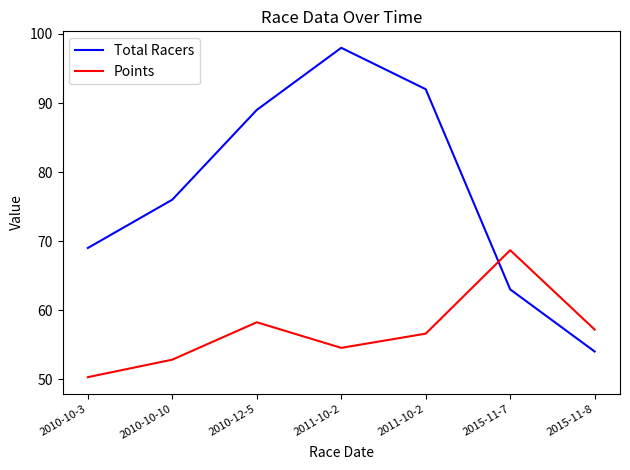

Is this an area chart (filled region under the line)?

No